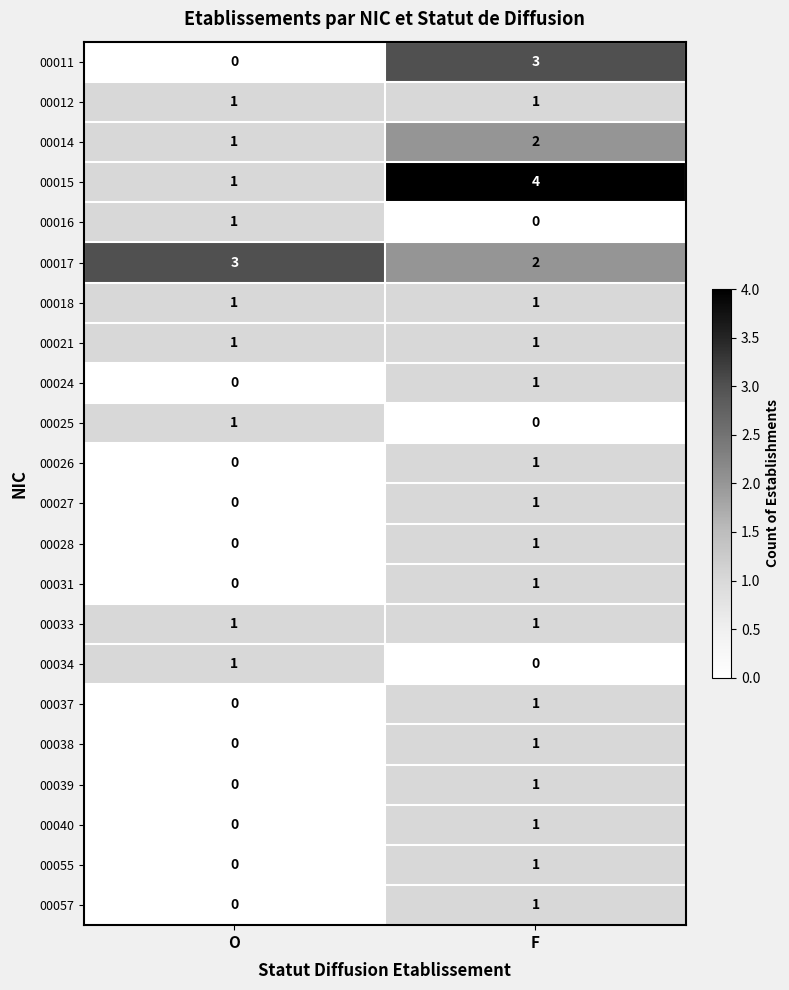

Rank the categories by 00026 value from highest to lowest.

F, O